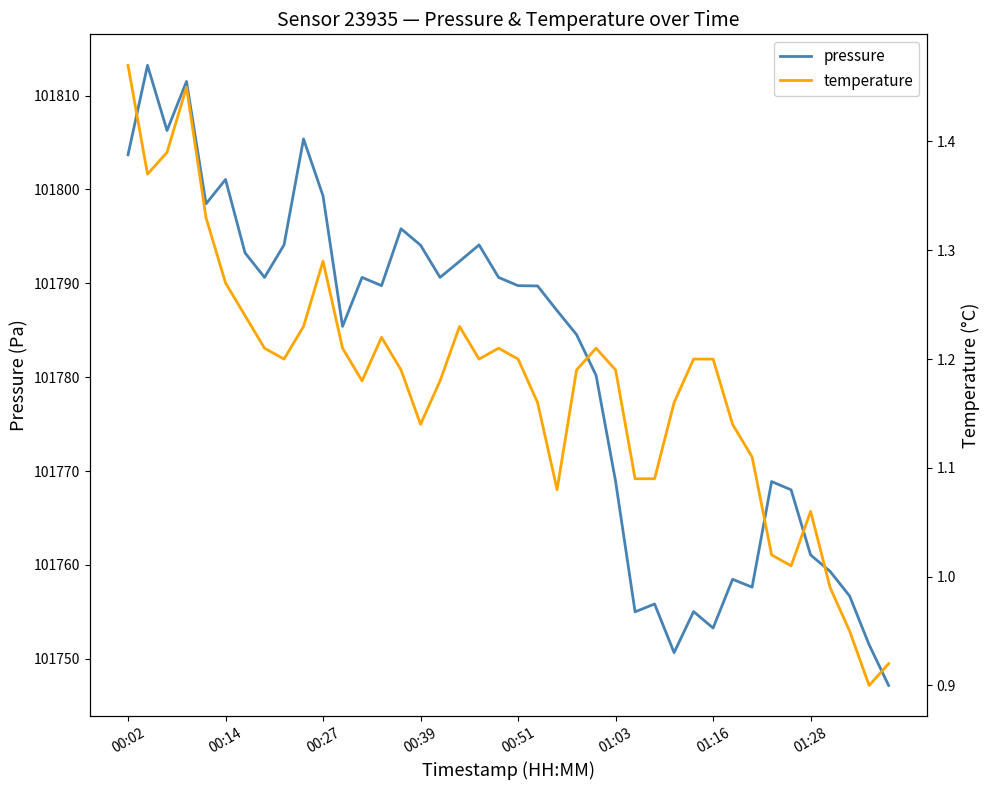

True or false: temperature has more than 0 points higher than both neighbors.

True